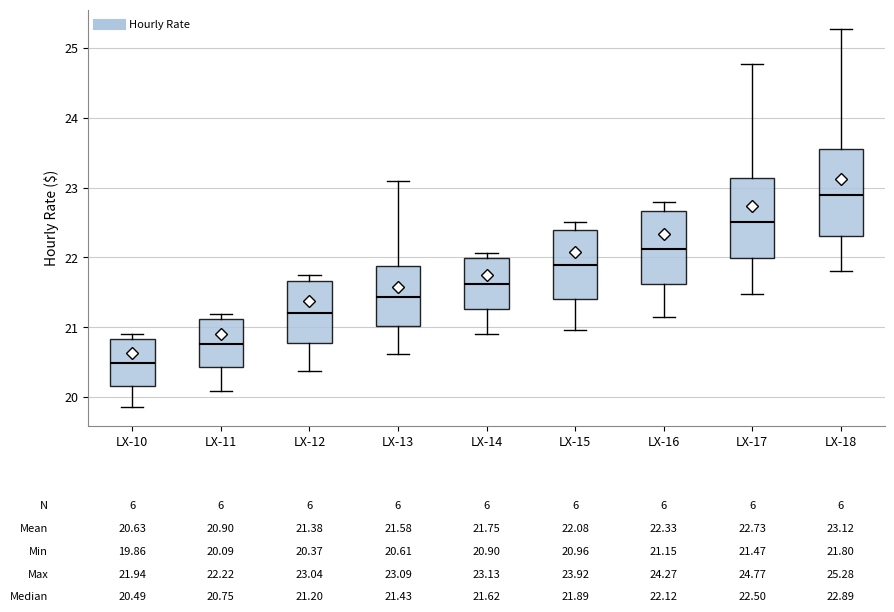

Which box has the lowest median line?

LX-10